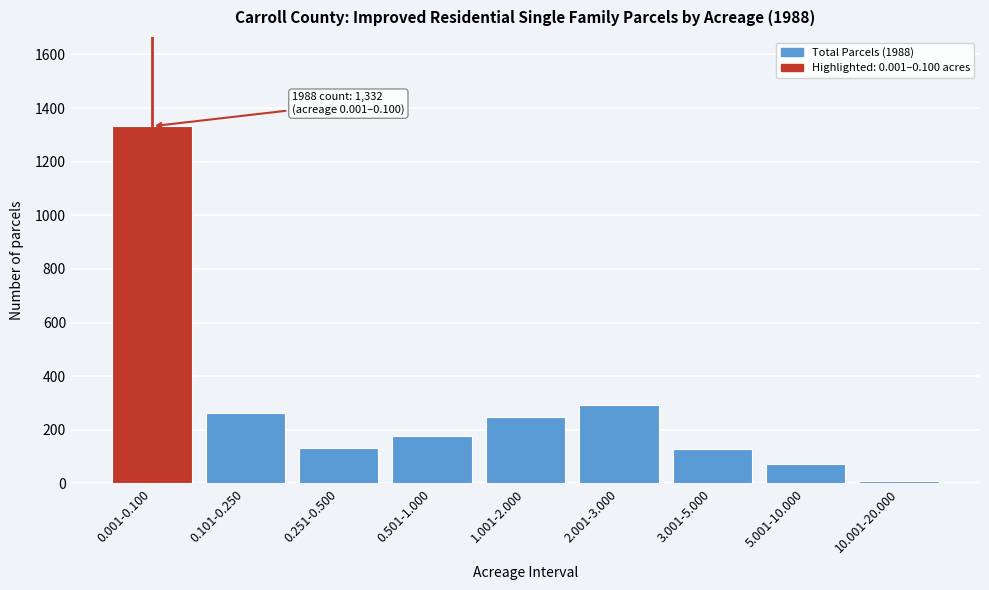

At which category does the chart reach its minimum across all series?

10.001-20.000